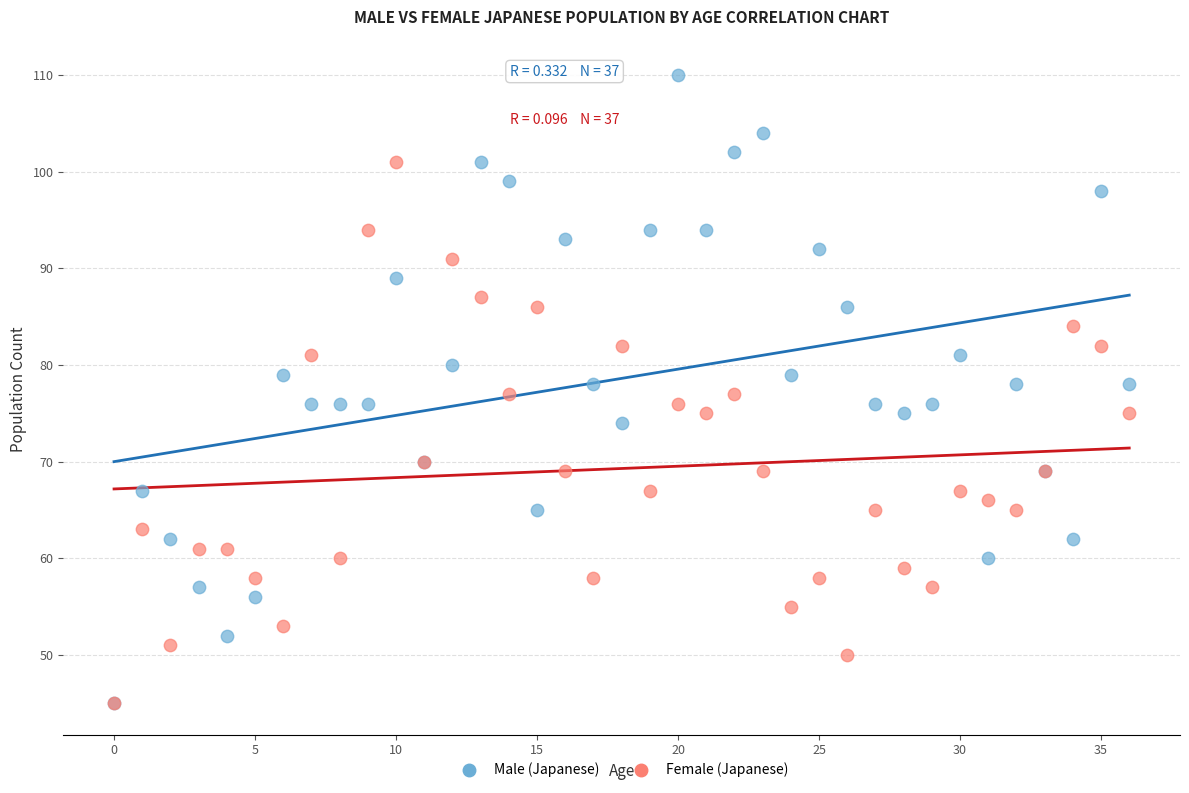

Which series has the largest Y range (max minus min)?

Male (Japanese)